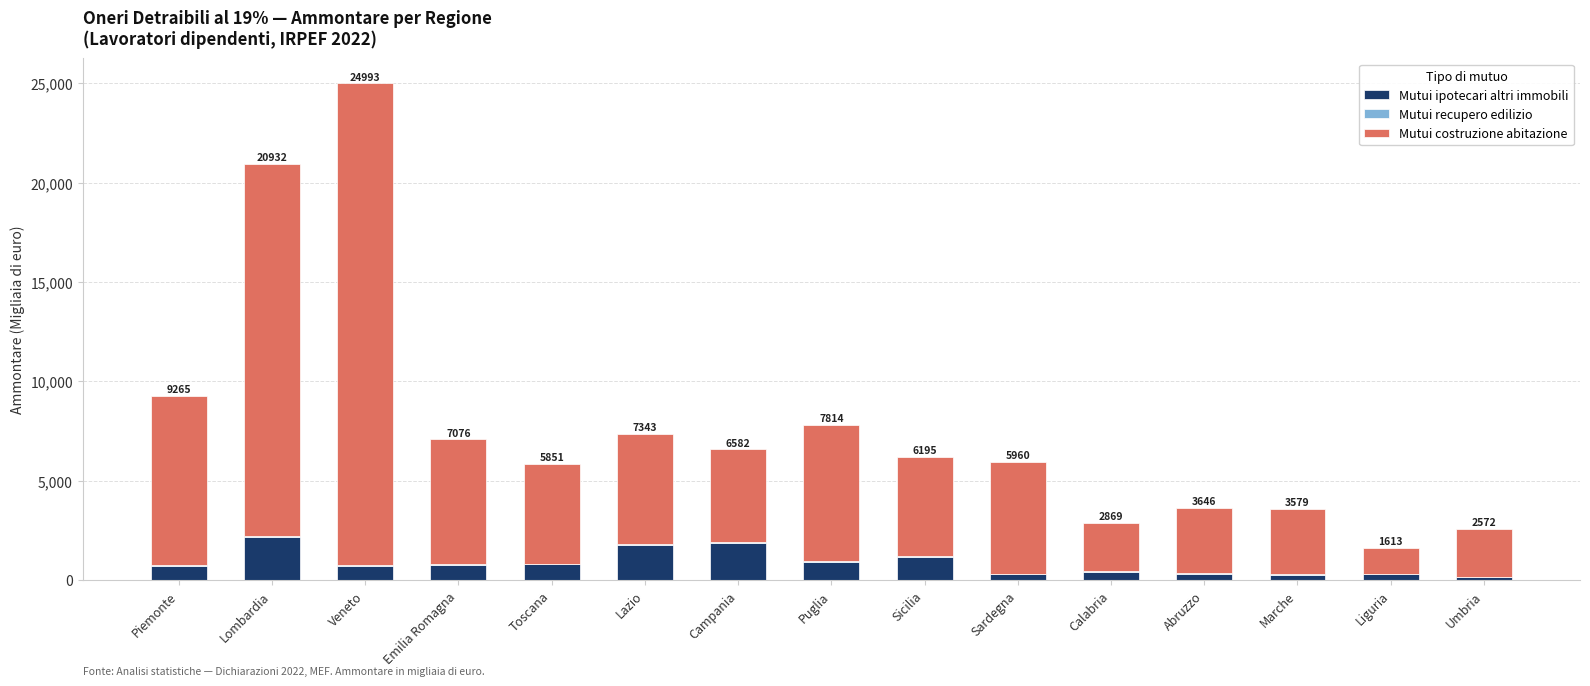

How many series are shown in this chart?

3